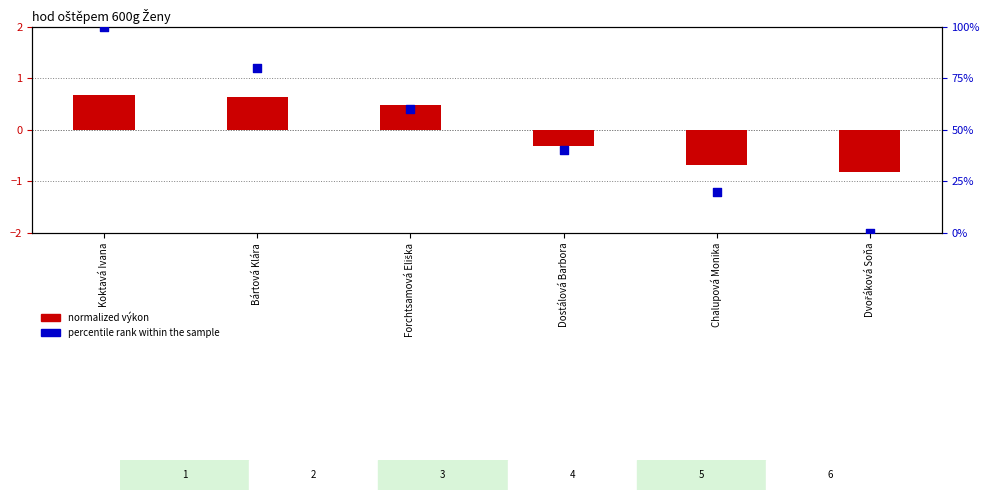

What is the total value across all series at Bártová Klára?

80.6